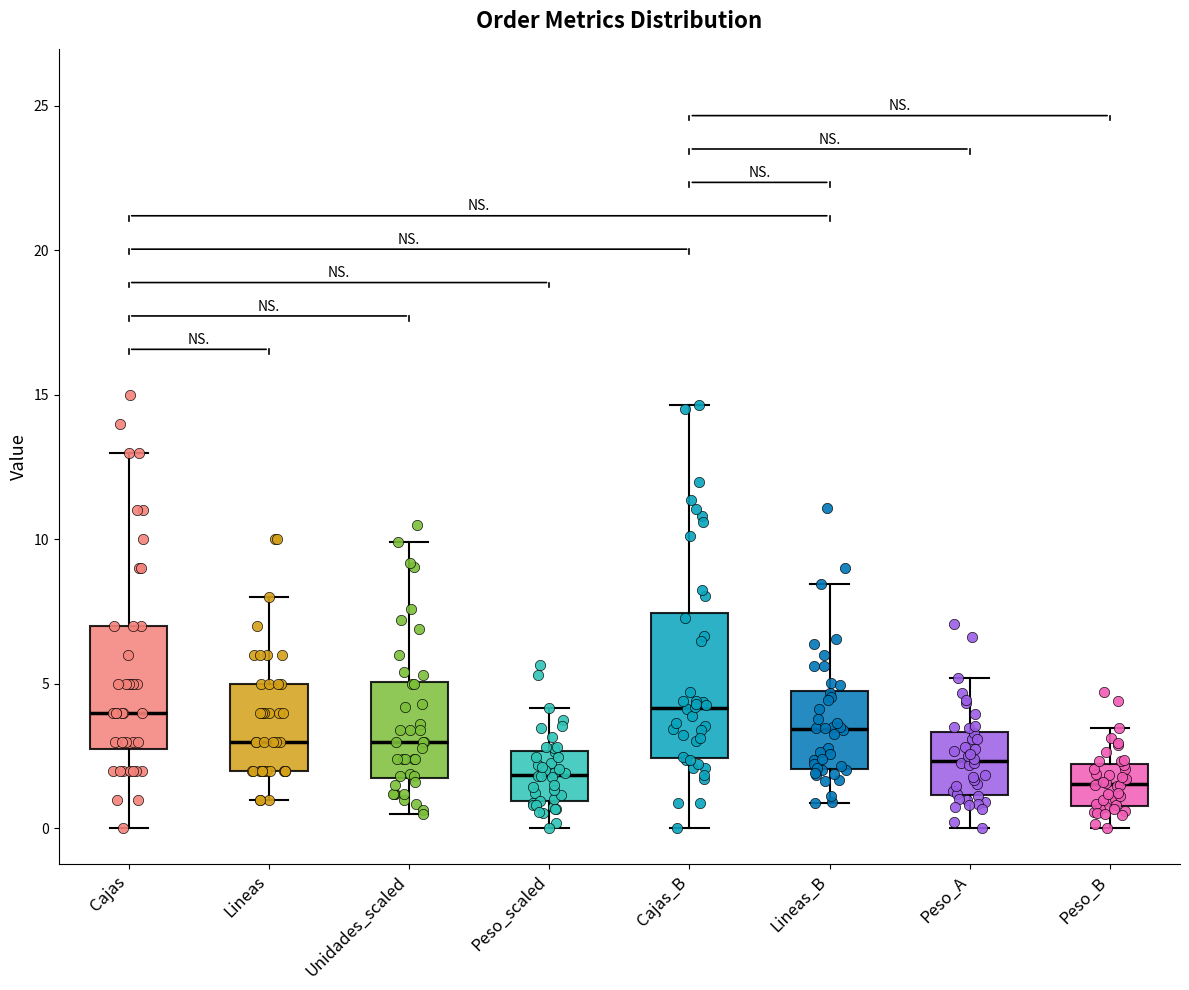

Comparing the boxes themselves (not the whiskers), which one is the tallest?

Cajas_B